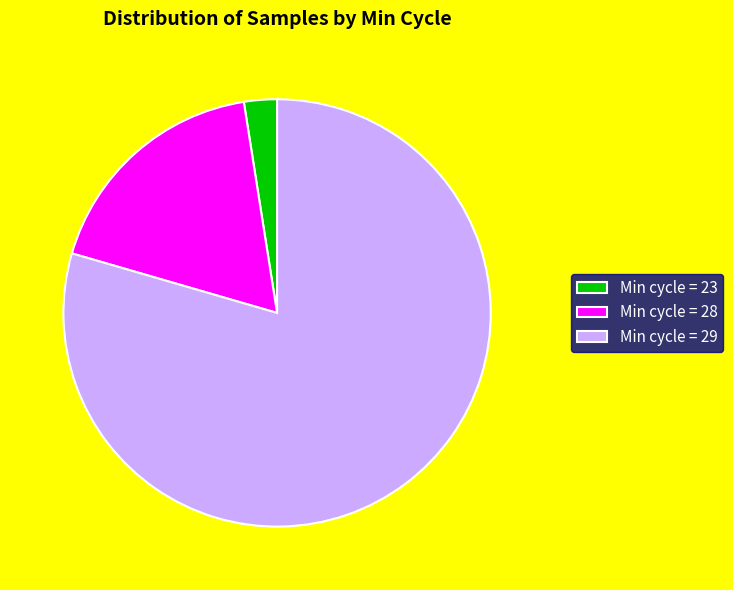

Approximately how many times larger is the value at Min cycle = 29 compared to Min cycle = 28?

4.4